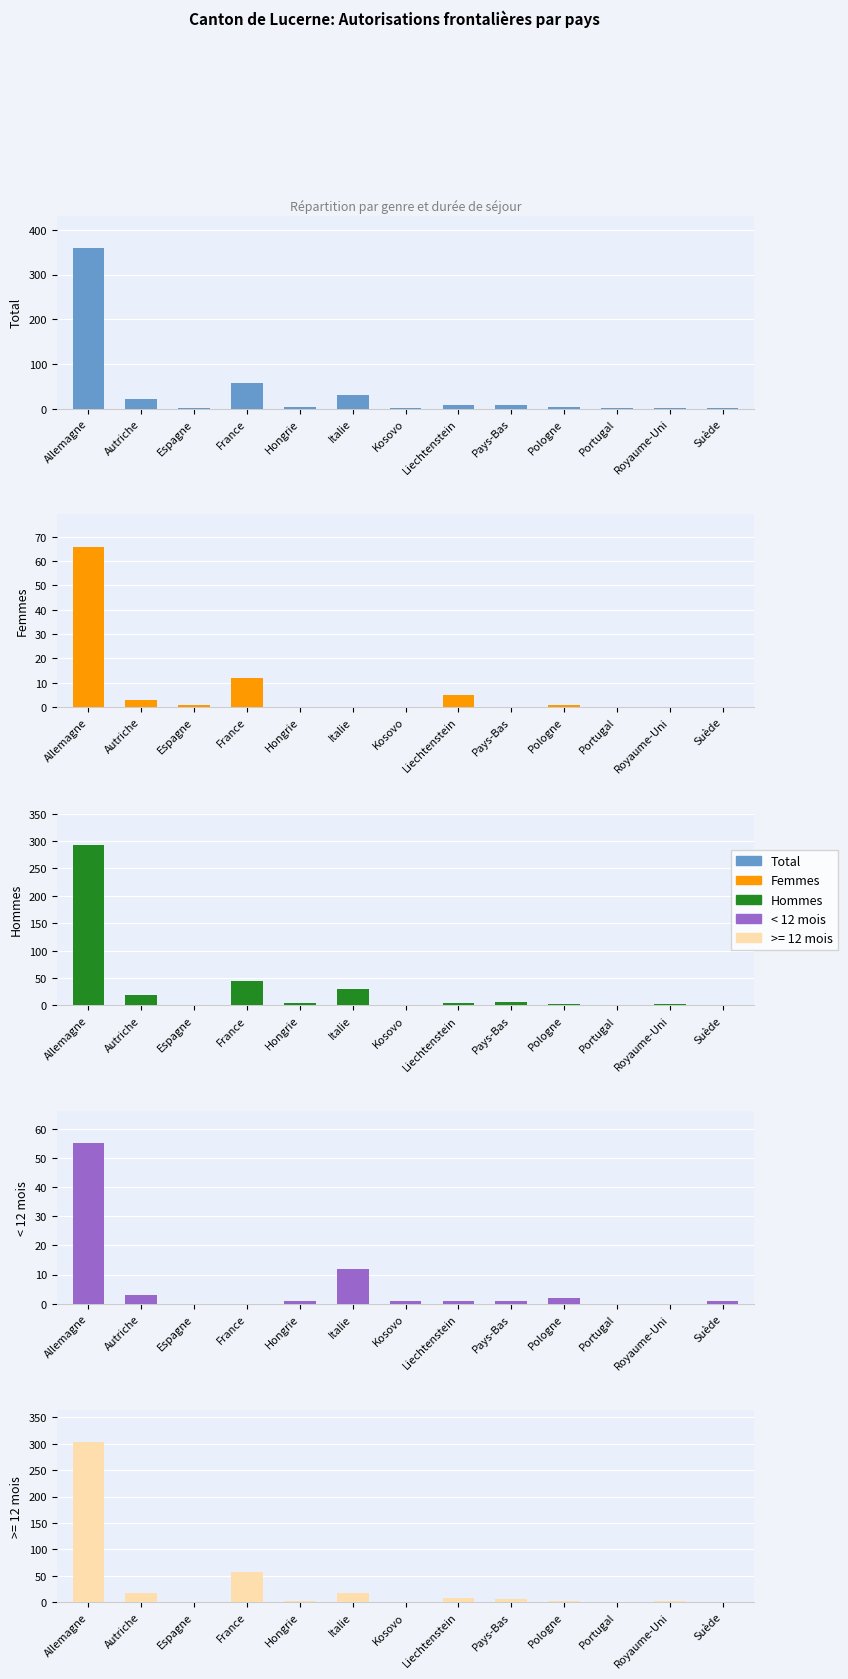

At which label is Hommes closest to 146?

France